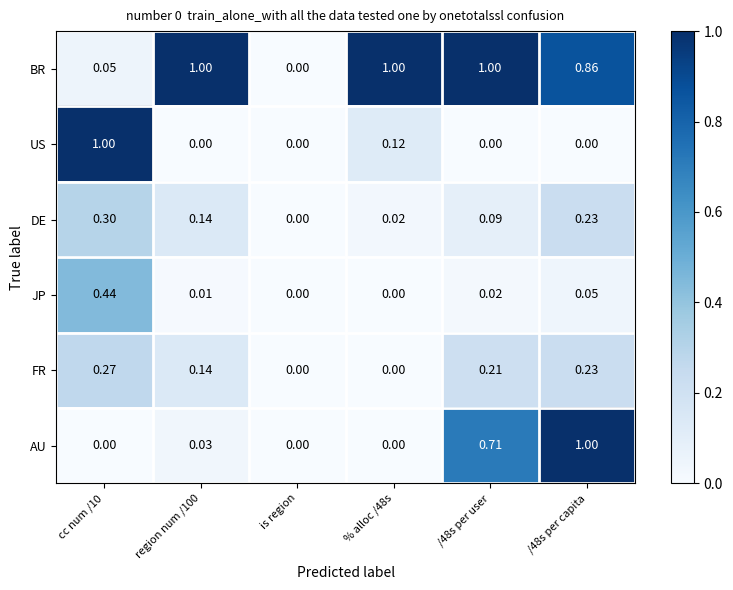

What is the greatest value displayed?

1.0